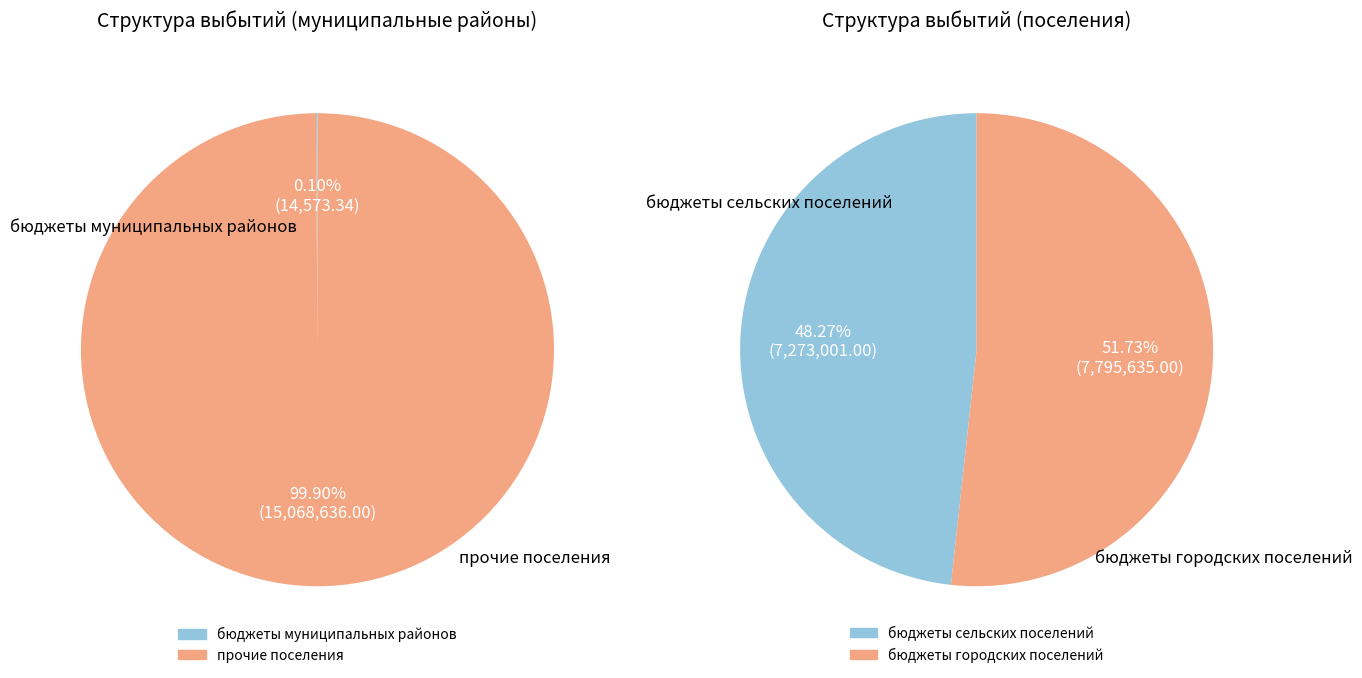

Does бюджеты городских поселений account for over 50% of the chart?

Yes